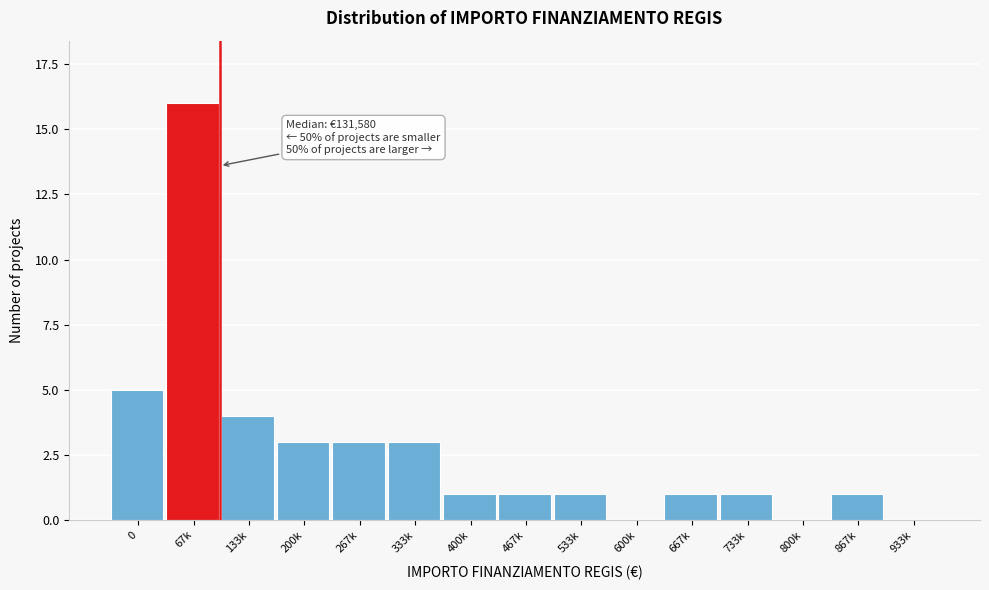

Reading right to left, list all the values displayed in this chart.

933k=0	867k=1	800k=0	733k=1	667k=1	600k=0	533k=1	467k=1	400k=1	333k=3	267k=3	200k=3	133k=4	67k=16	0=5